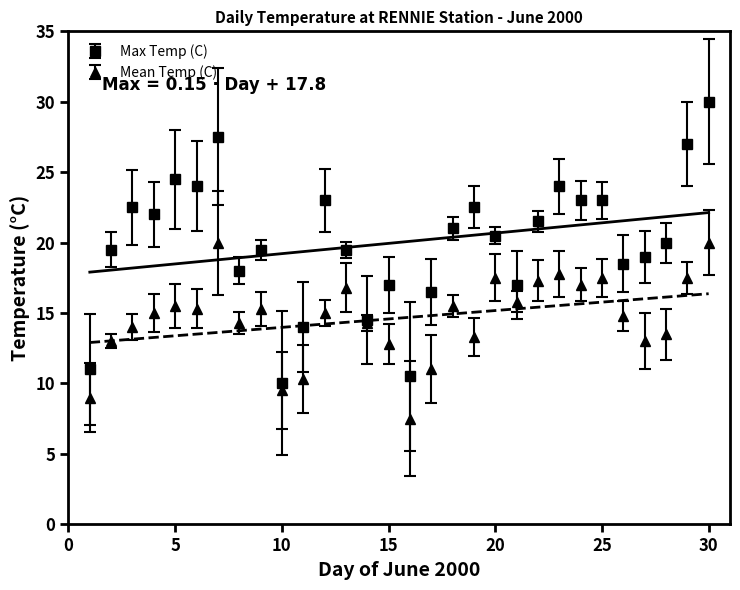

Reading right to left, extract all data points from this chart.

Max Temp (C): 30.0	27.0	20.0	19.0	18.5	23.0	23.0	24.0	21.5	17.0	20.5	22.5	21.0	16.5	10.5	17.0	14.5	19.5	23.0	14.0	10.0	19.5	18.0	27.5	24.0	24.5	22.0	22.5	19.5	11.0
Mean Temp (C): 20.0	17.5	13.5	13.0	14.8	17.5	17.0	17.8	17.3	15.8	17.5	13.3	15.5	11.0	7.5	12.8	14.3	16.8	15.0	10.3	9.5	15.3	14.3	20.0	15.3	15.5	15.0	14.0	13.0	9.0